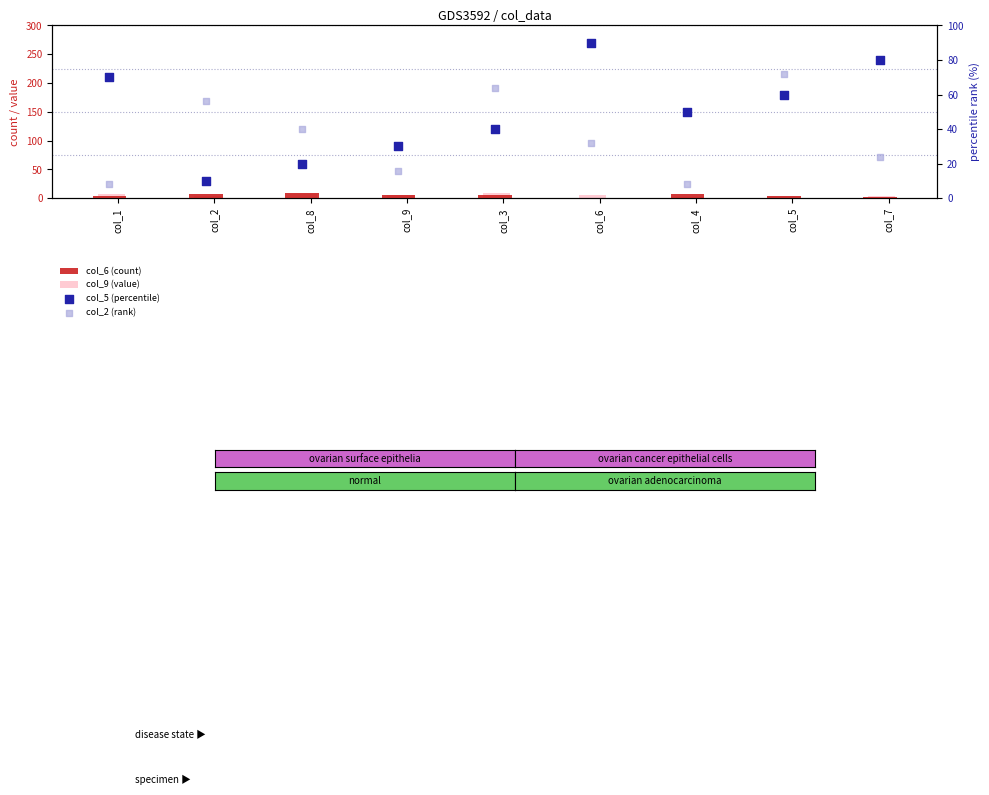

At how many categories does at least one series exceed 41?

7